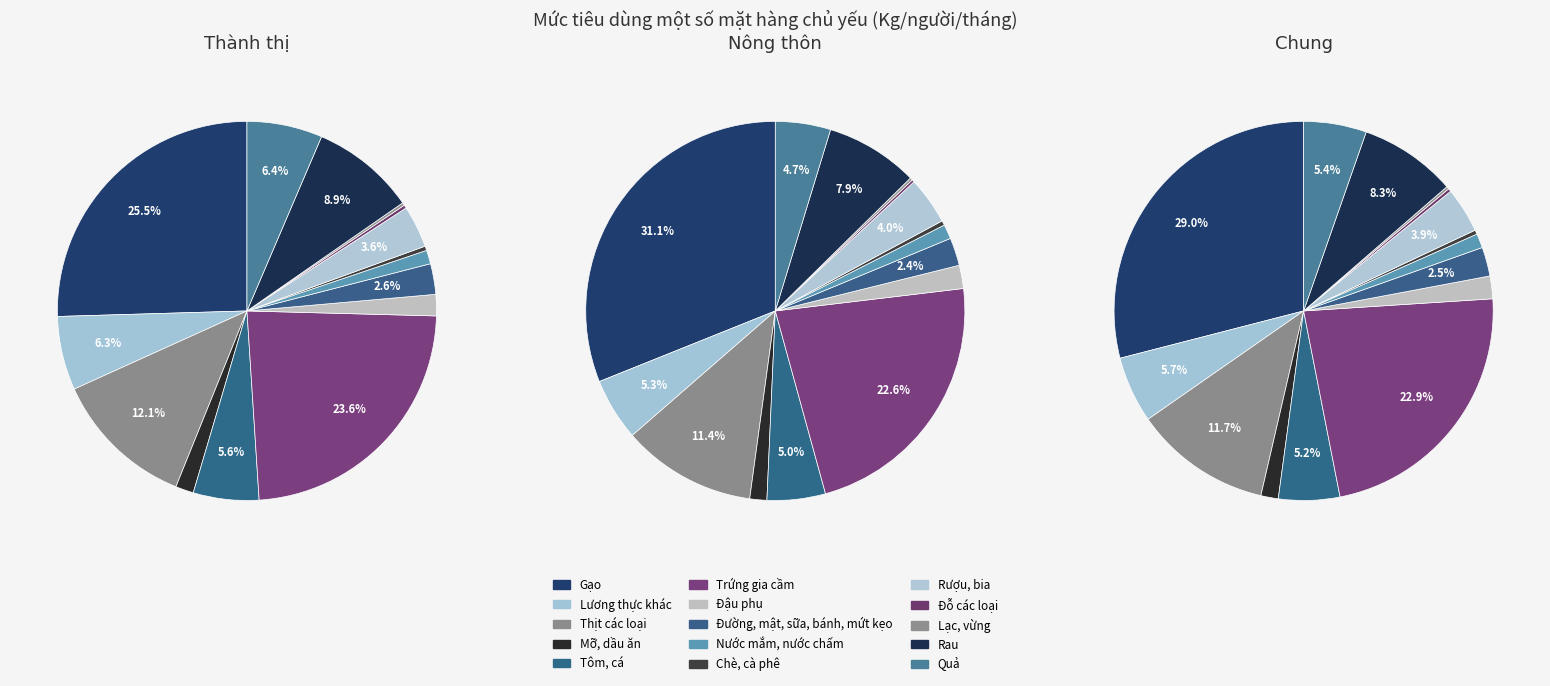

To the nearest percent, what is the average slice percentage?

7%